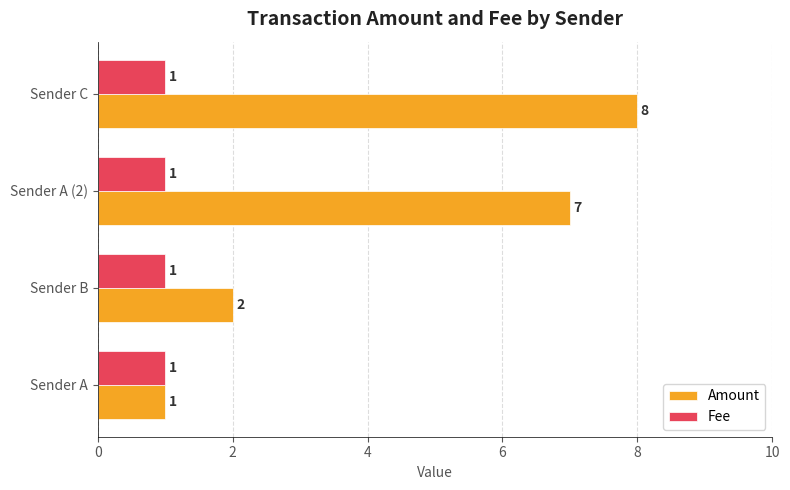

What is the total value across all series at Sender A?

2.0